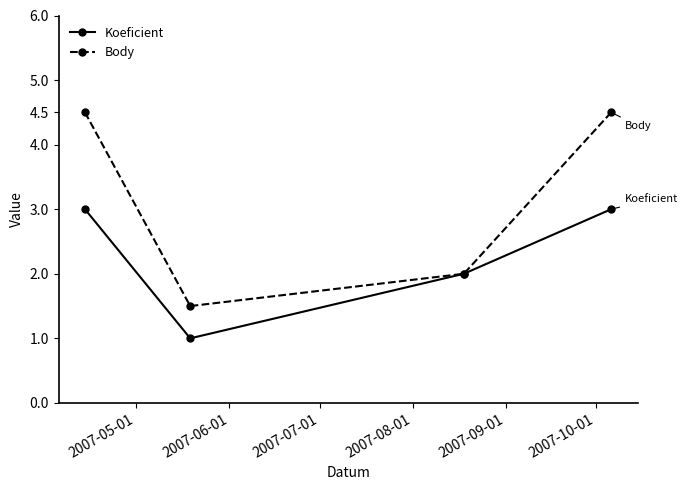

Which series has the largest total across all categories?

Body